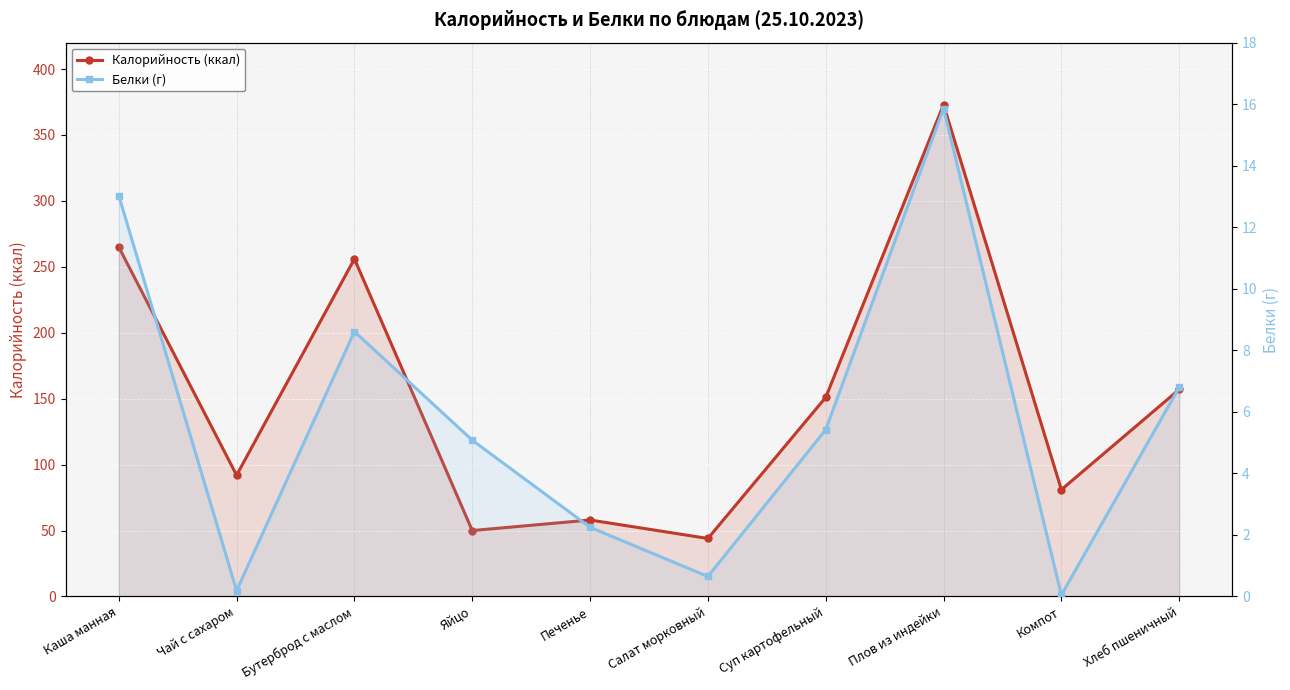

What is the sum of the Калорийность (ккал) values at Хлеб пшеничный and Салат морковный?

201.0